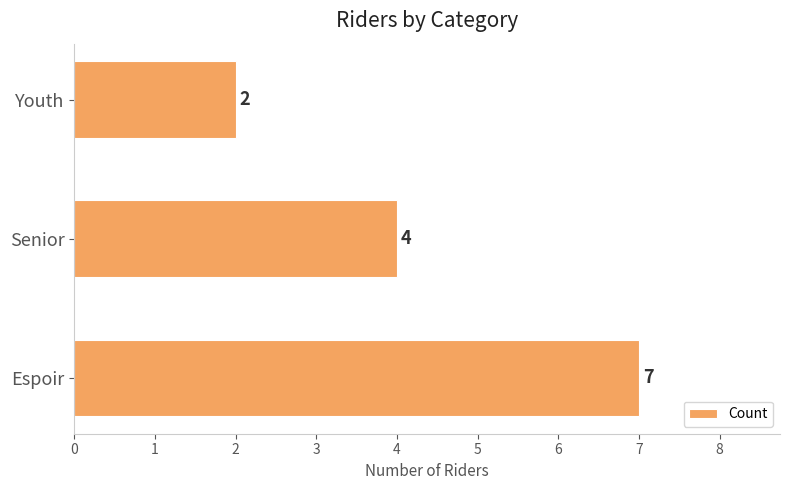

Reading top to bottom, extract all data points from this chart.

Youth=2	Senior=4	Espoir=7